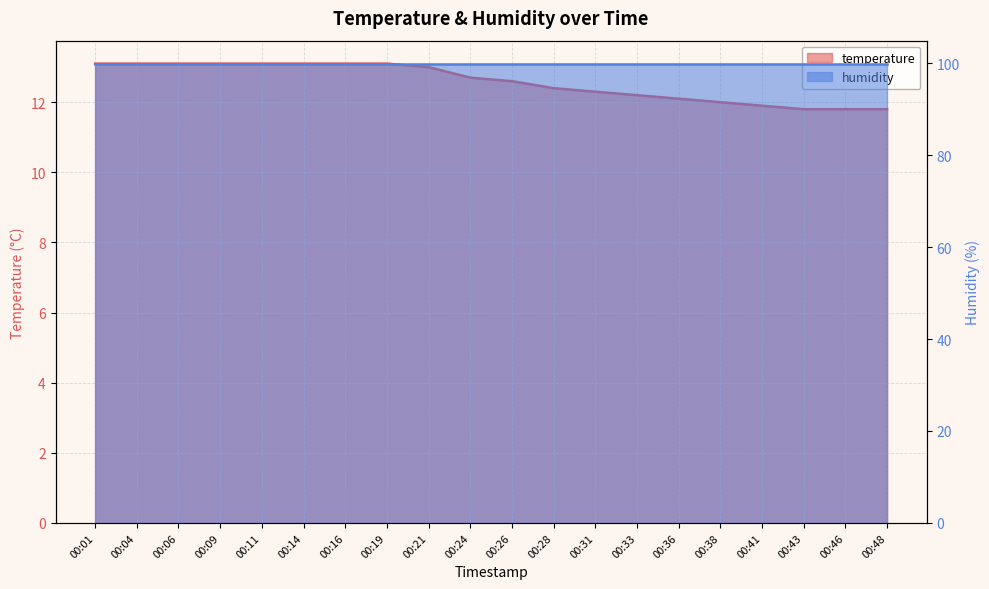

Which label corresponds to the largest value in the chart?

00:01